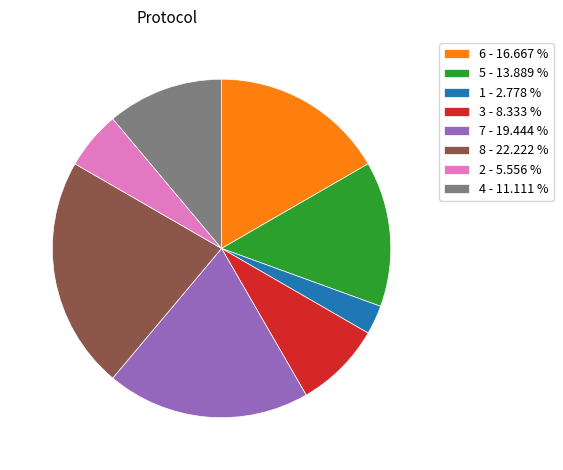

How many slices are in this pie chart?

8